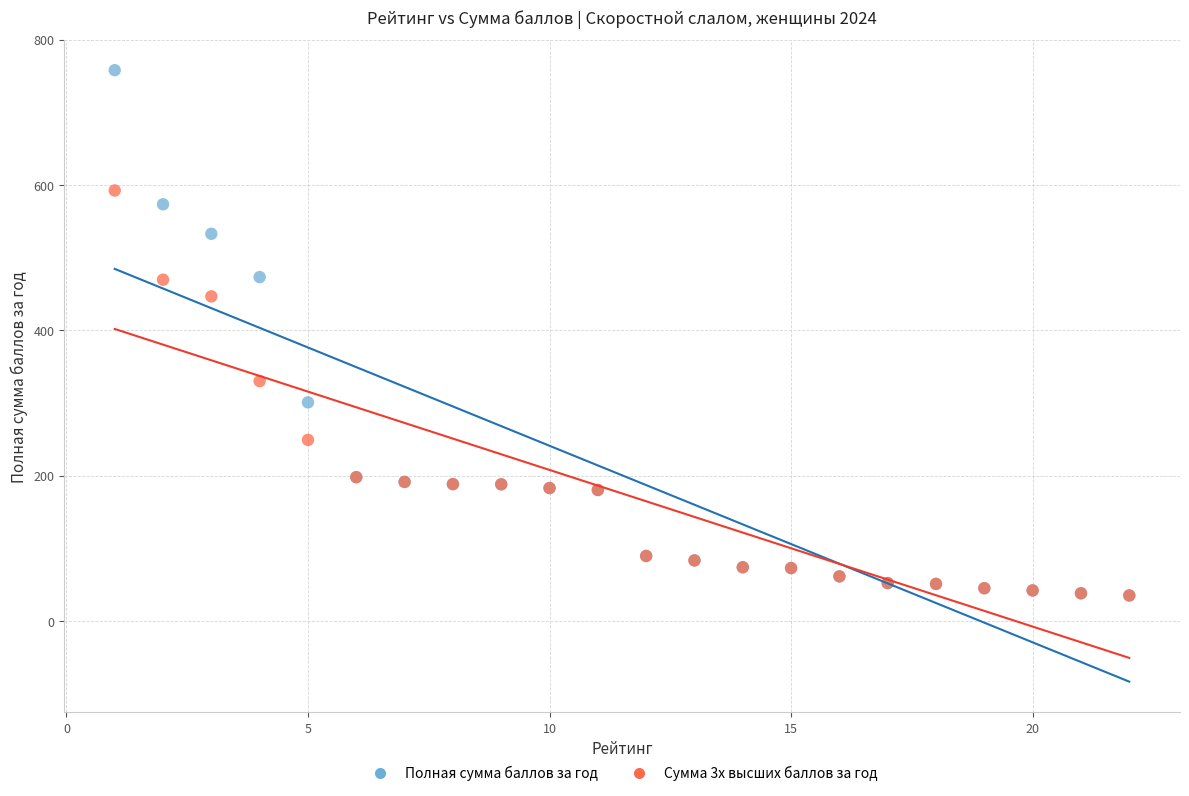

Which series reaches the maximum Y coordinate?

Полная сумма баллов за год